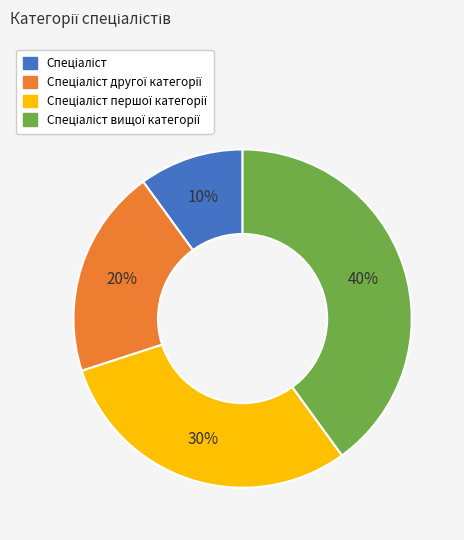

To the nearest percent, what is the difference between the largest and smallest slice percentages?

30%